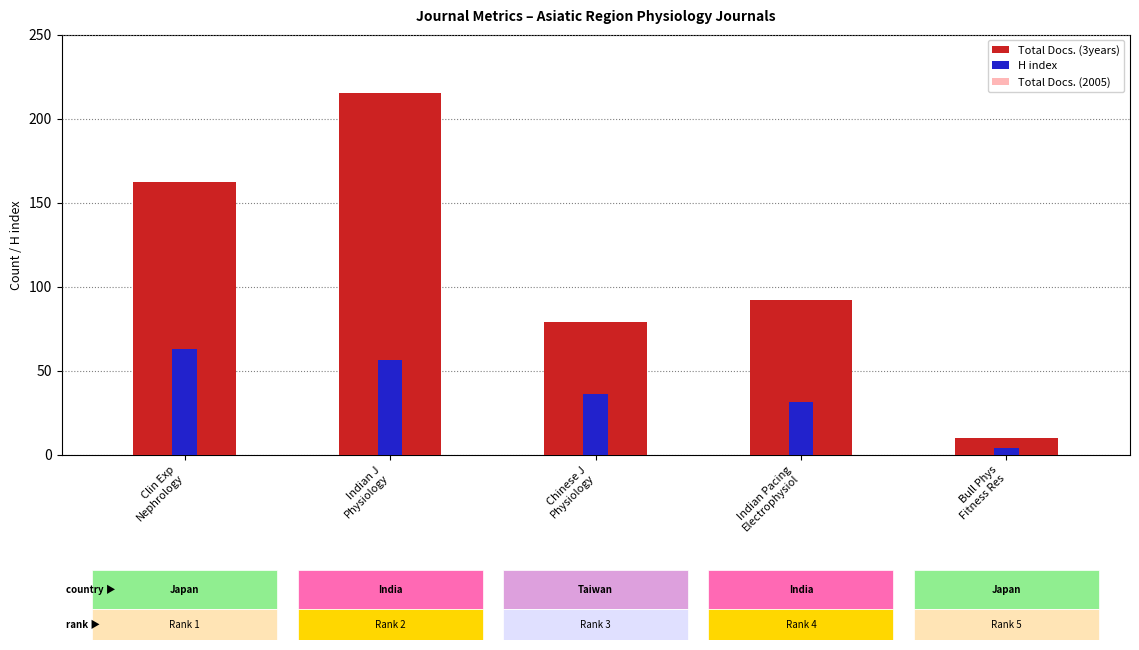

The Total Docs. (3years) series shows 136 at Chinese J
Physiology. True or false?

False